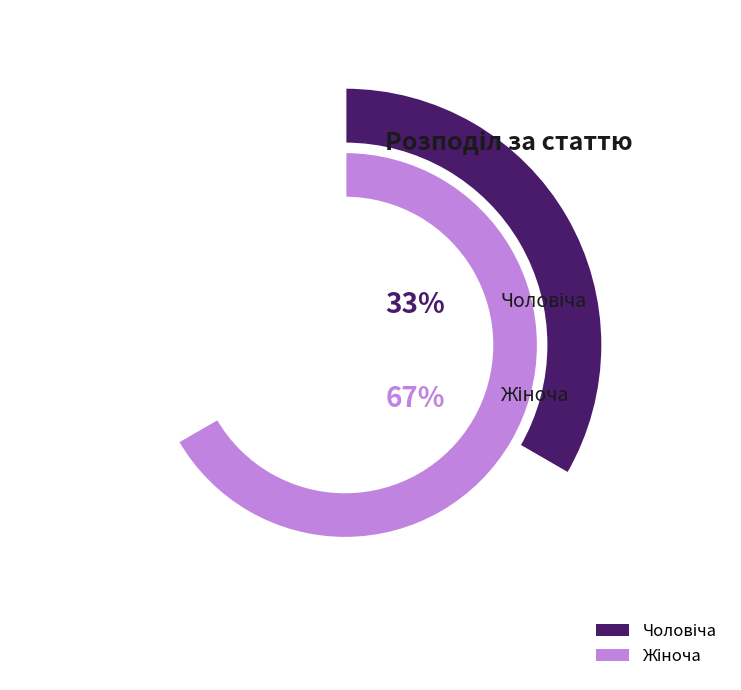

Rank the categories by value from highest to lowest.

Жіноча, Чоловіча